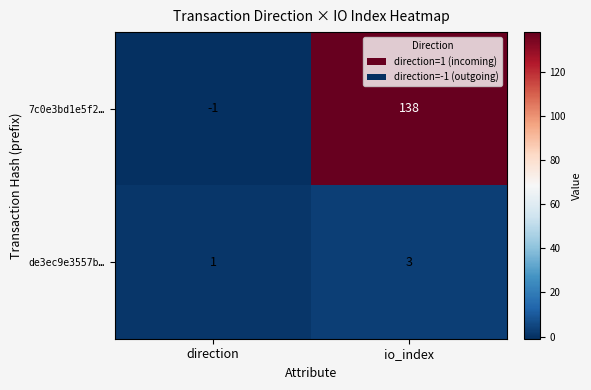

What is the sum of the de3ec9e3557b… values at io_index and direction?

4